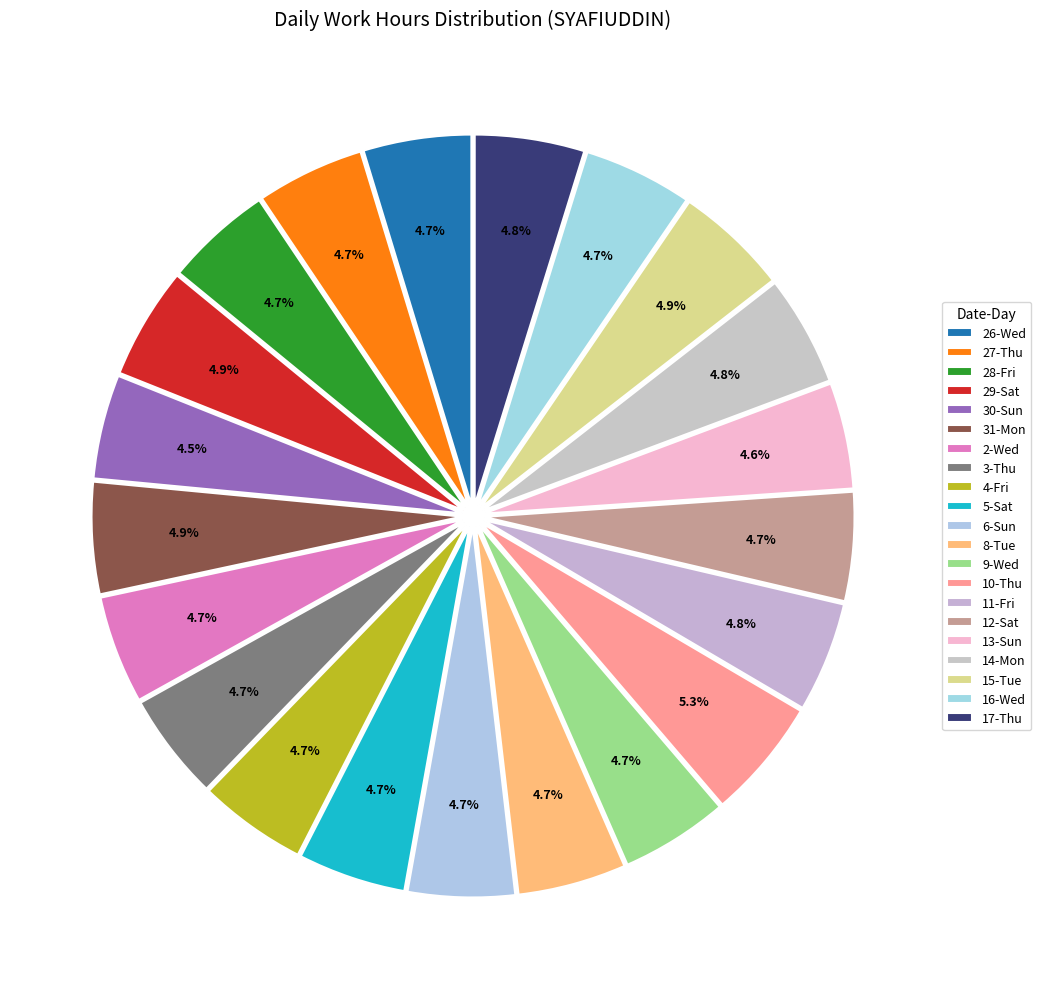

Count the number of slices in the pie.

21